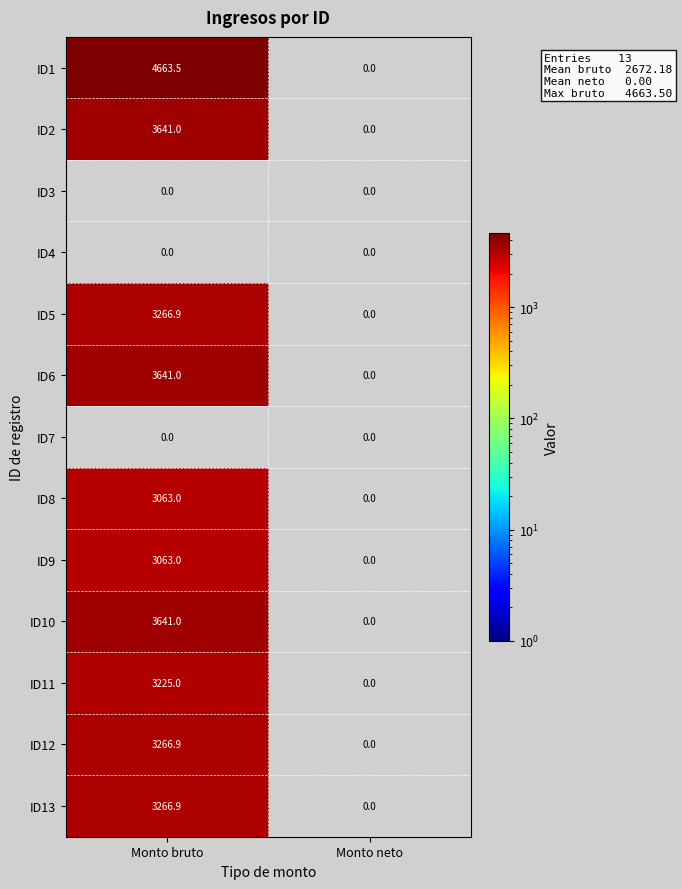

How many categories are shown in the chart?

2